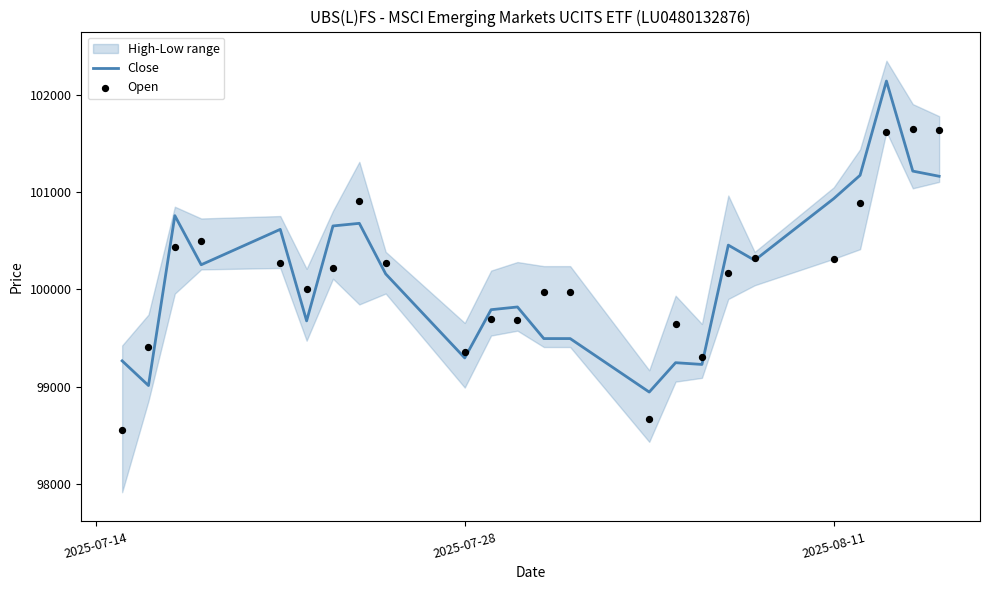

Which series has the largest total across all categories?

Close